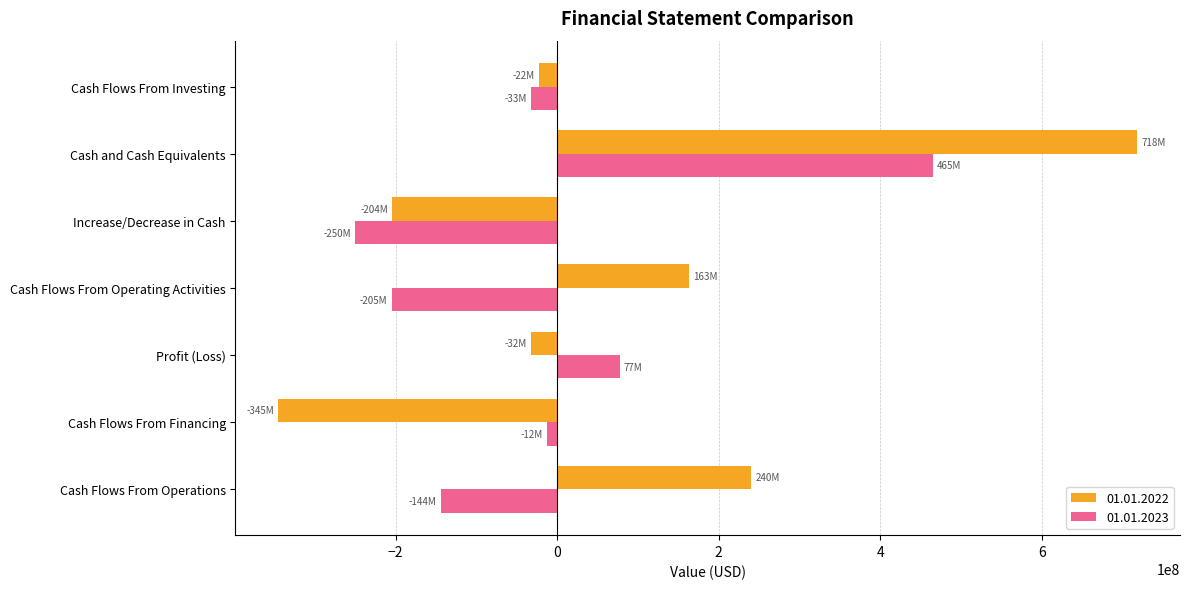

What is the difference between the highest and lowest values at Cash and Cash Equivalents?

252800000